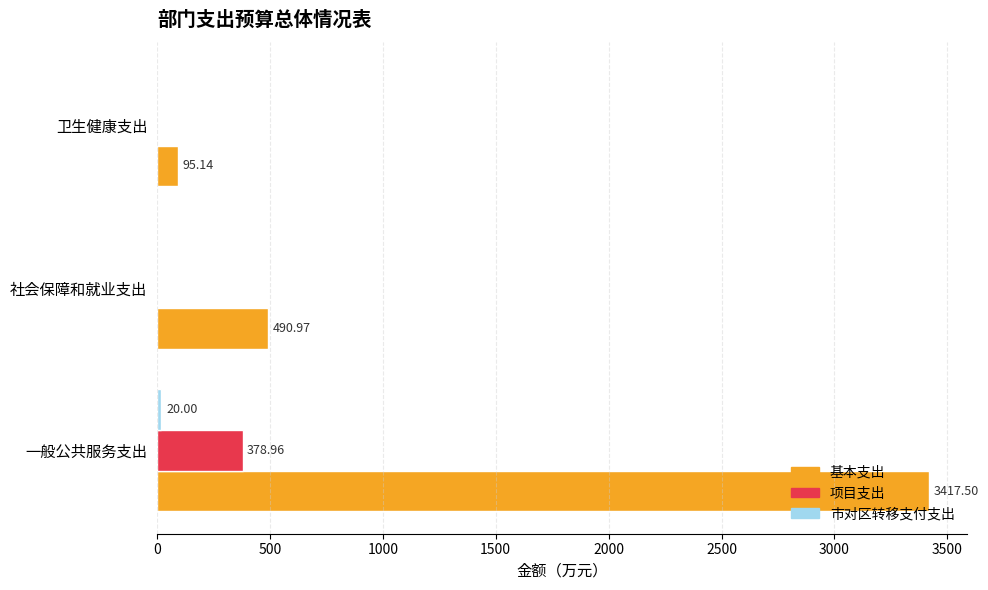

What is the sum of all 项目支出 values?

379.0